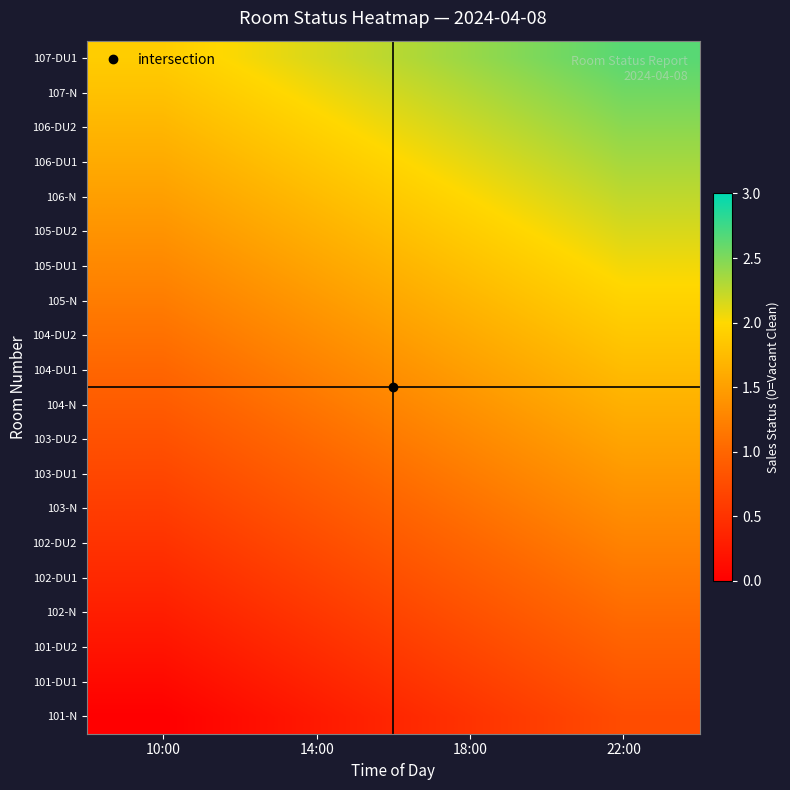

Reading left to right, transcribe all the data shown in this chart.

101-N: 10:00=0.0	14:00=0.2	18:00=0.5	22:00=0.8
101-DU1: 10:00=0.1	14:00=0.3	18:00=0.6	22:00=0.8
101-DU2: 10:00=0.2	14:00=0.5	18:00=0.7	22:00=0.9
102-N: 10:00=0.3	14:00=0.6	18:00=0.8	22:00=1.1
102-DU1: 10:00=0.4	14:00=0.7	18:00=0.9	22:00=1.1
102-DU2: 10:00=0.5	14:00=0.8	18:00=1.0	22:00=1.2
103-N: 10:00=0.6	14:00=0.8	18:00=1.1	22:00=1.4
103-DU1: 10:00=0.7	14:00=0.9	18:00=1.2	22:00=1.4
103-DU2: 10:00=0.8	14:00=1.1	18:00=1.3	22:00=1.6
104-N: 10:00=0.9	14:00=1.1	18:00=1.4	22:00=1.6
104-DU1: 10:00=1.0	14:00=1.2	18:00=1.5	22:00=1.8
104-DU2: 10:00=1.1	14:00=1.4	18:00=1.6	22:00=1.9
105-N: 10:00=1.2	14:00=1.4	18:00=1.7	22:00=1.9
105-DU1: 10:00=1.3	14:00=1.6	18:00=1.8	22:00=2.0
105-DU2: 10:00=1.4	14:00=1.6	18:00=1.9	22:00=2.1
106-N: 10:00=1.5	14:00=1.8	18:00=2.0	22:00=2.2
106-DU1: 10:00=1.6	14:00=1.9	18:00=2.1	22:00=2.4
106-DU2: 10:00=1.7	14:00=1.9	18:00=2.2	22:00=2.5
107-N: 10:00=1.8	14:00=2.0	18:00=2.3	22:00=2.5
107-DU1: 10:00=1.9	14:00=2.1	18:00=2.4	22:00=2.6